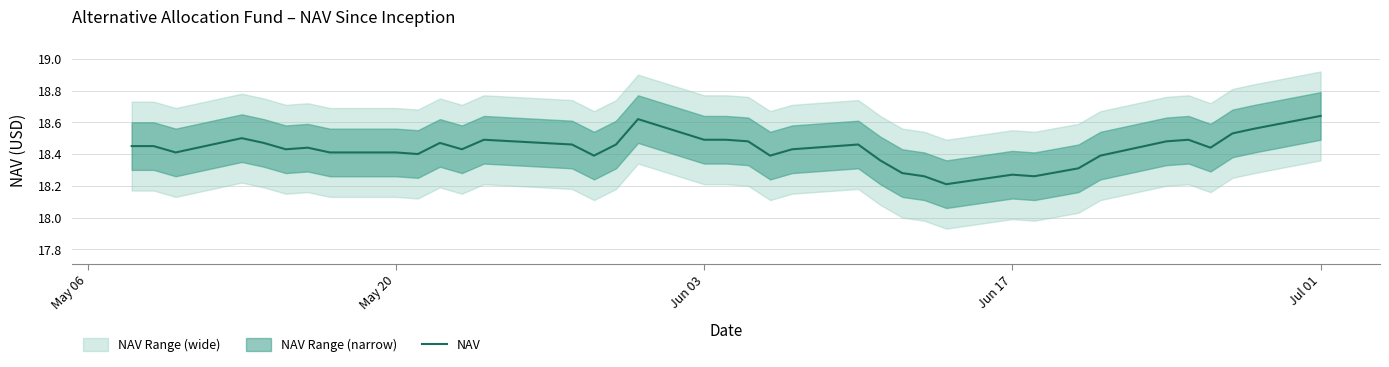

What is the minimum value for NAV?

18.2